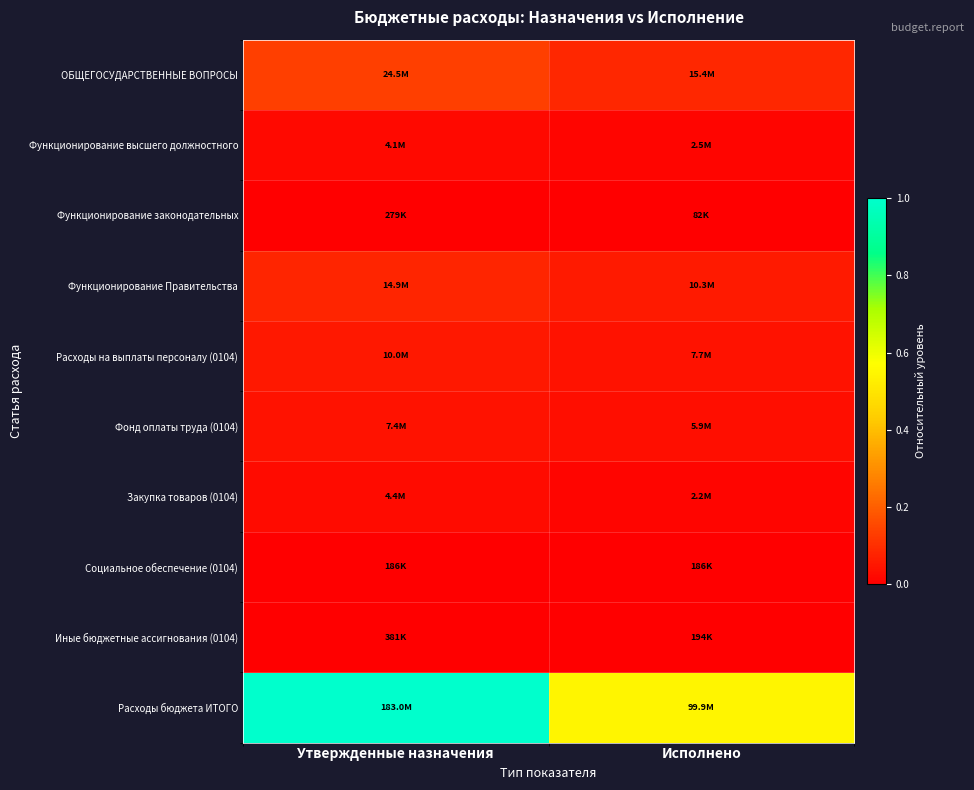

Reading right to left, list all the values displayed in this chart.

ОБЩЕГОСУДАРСТВЕННЫЕ ВОПРОСЫ: Исполнено=0.1	Утвержденные назначения=0.1
Функционирование высшего должностного: Исполнено=0.0	Утвержденные назначения=0.0
Функционирование законодательных: Исполнено=0.0	Утвержденные назначения=0.0
Функционирование Правительства: Исполнено=0.1	Утвержденные назначения=0.1
Расходы на выплаты персоналу (0104): Исполнено=0.0	Утвержденные назначения=0.1
Фонд оплаты труда (0104): Исполнено=0.0	Утвержденные назначения=0.0
Закупка товаров (0104): Исполнено=0.0	Утвержденные назначения=0.0
Социальное обеспечение (0104): Исполнено=0.0	Утвержденные назначения=0.0
Иные бюджетные ассигнования (0104): Исполнено=0.0	Утвержденные назначения=0.0
Расходы бюджета ИТОГО: Исполнено=0.5	Утвержденные назначения=1.0